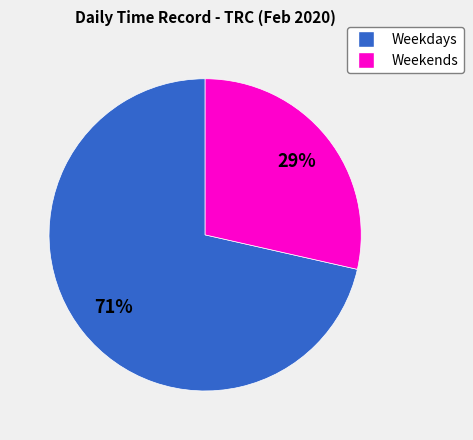

Does any single category account for the majority?

Yes